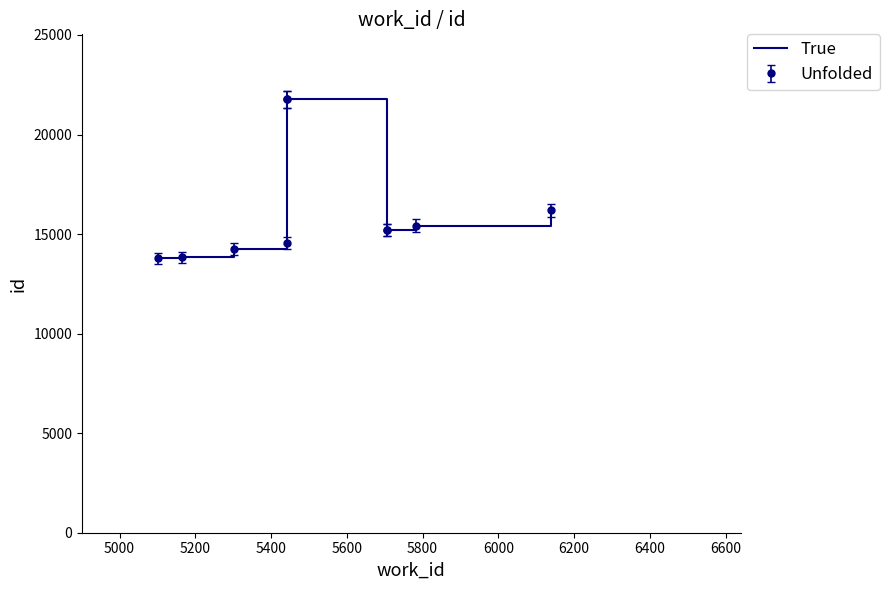

The chart shows a value of 10224 at 6200. True or false?

False